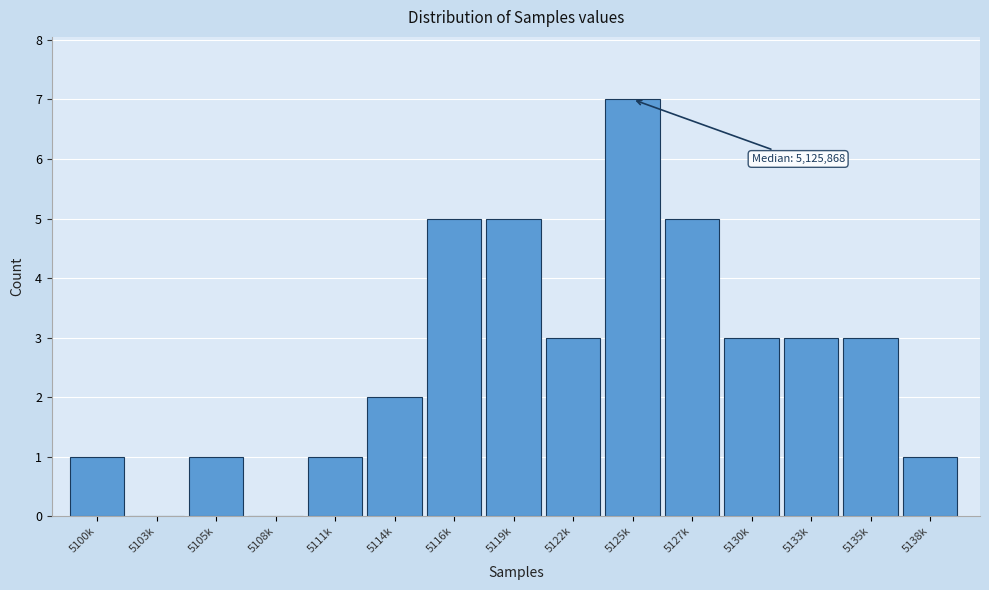

Reading left to right, transcribe all the data shown in this chart.

5100k=1	5103k=0	5105k=1	5108k=0	5111k=1	5114k=2	5116k=5	5119k=5	5122k=3	5125k=7	5127k=5	5130k=3	5133k=3	5135k=3	5138k=1